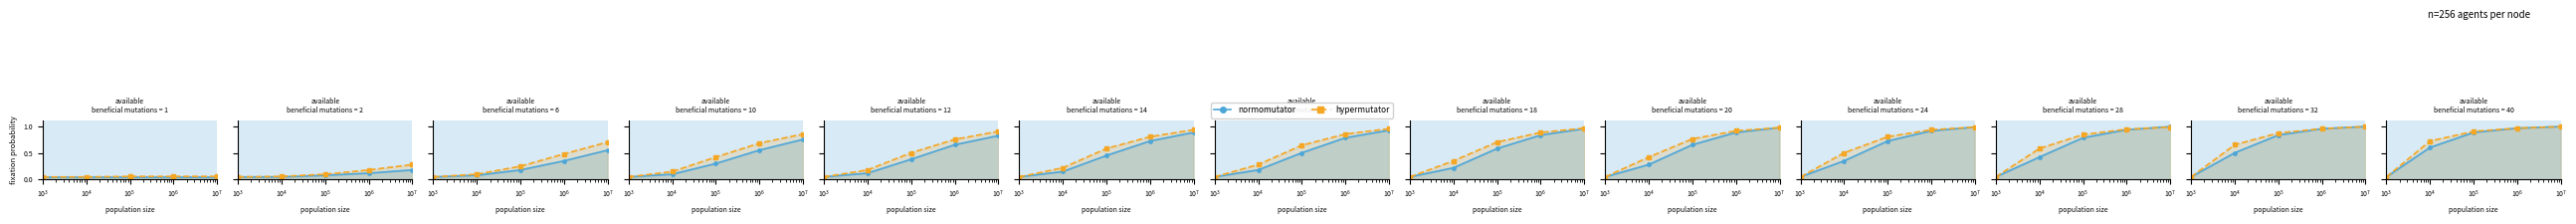

Count the number of data series in this chart.

2